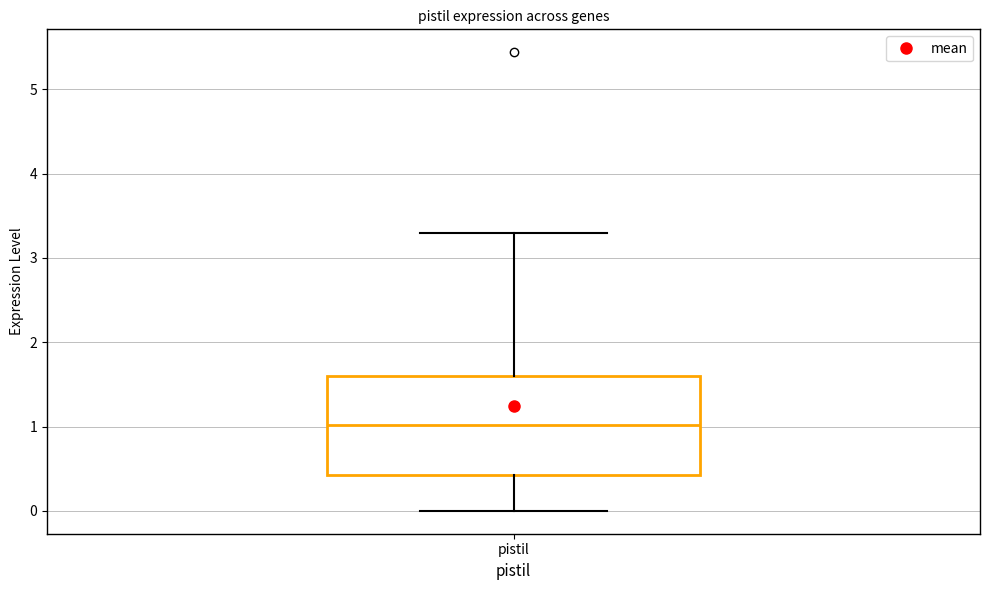

Transcribe this box plot: give where the median line is, the range the box spans, and where the two whiskers end, as read against the y-axis. The values are not printed on the chart, so give them approximately, as read against the axis.

median 1.0, box 0.4 to 1.6, whiskers 0.0 to 3.3